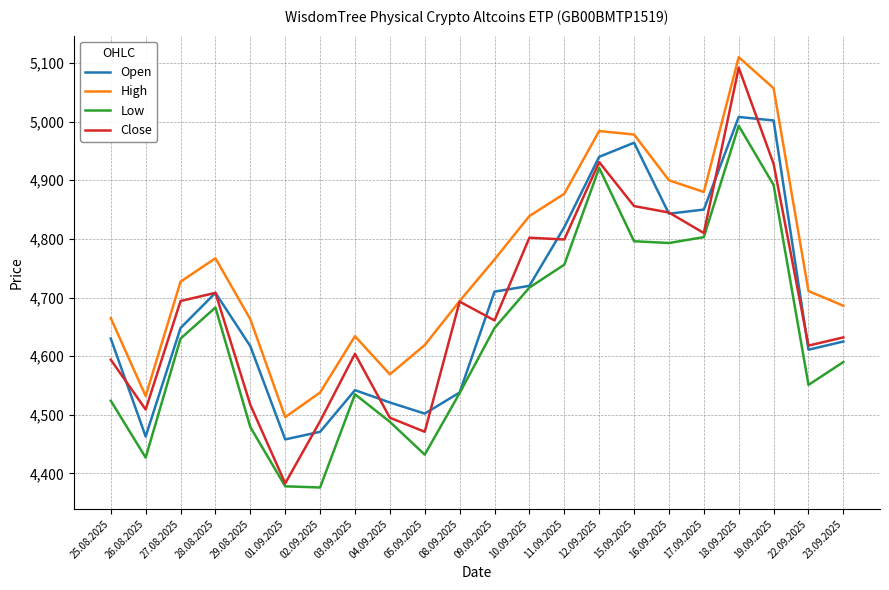

Does the chart display data point markers on the line(s)?

No